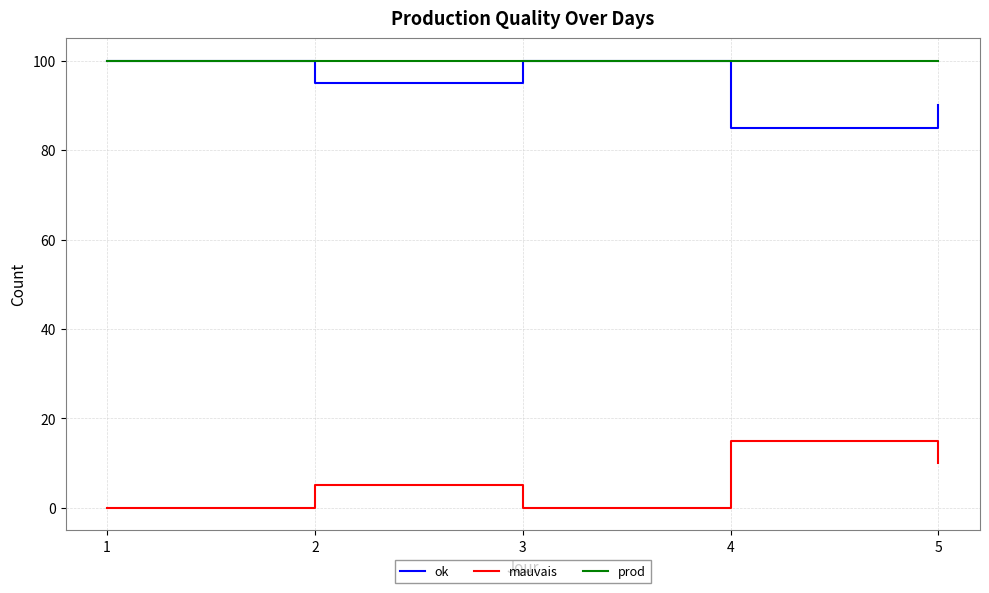

True or false: prod and mauvais intersect in this chart.

False